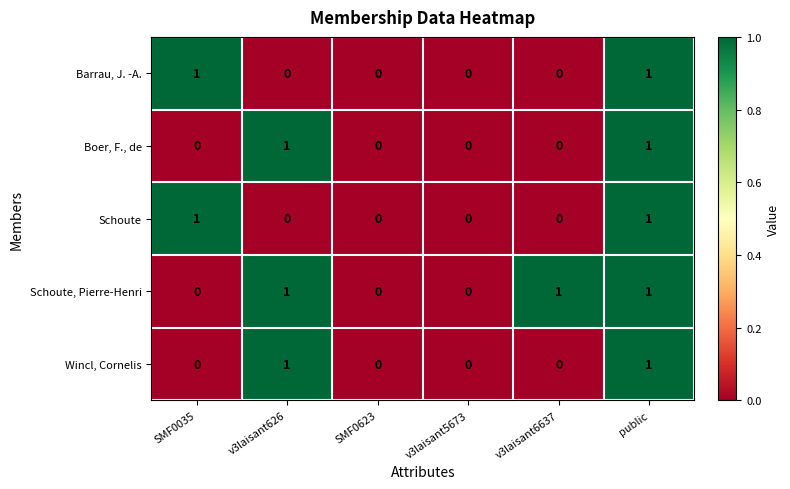

What is the sum of all Schoute, Pierre-Henri values?

3